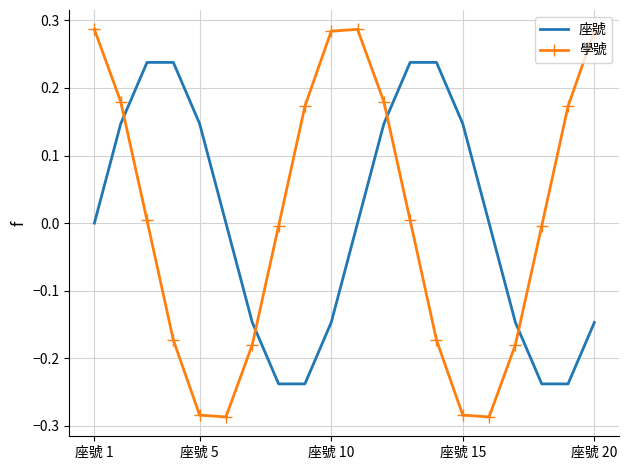

How many intersections are there between 學號 and 座號?

4